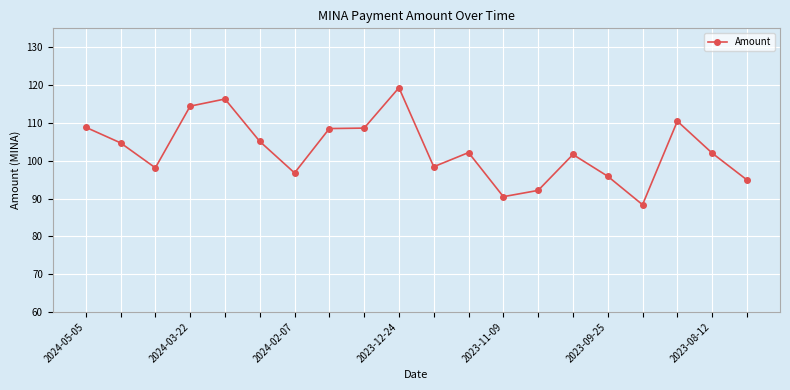

What is the average value?

102.9